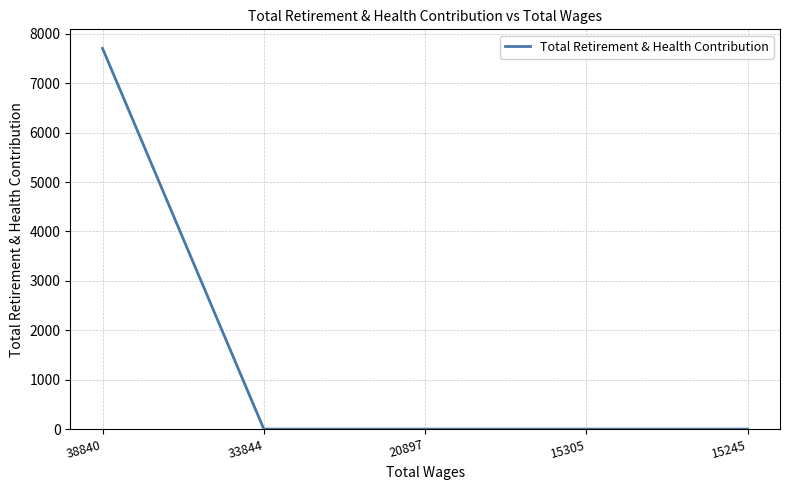

True or false: the data has more than 2 interior local peaks.

False